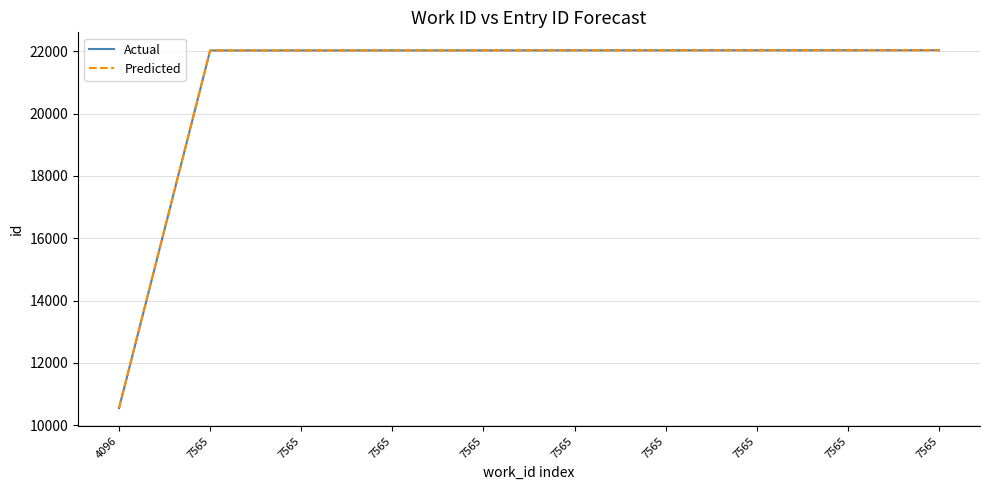

Reading left to right, extract all data points from this chart.

Actual: 4096=10546	7565=22030	7565=22031	7565=22032	7565=22033	7565=22034	7565=22035	7565=22036	7565=22037	7565=22038
Predicted: 4096=10546	7565=22030	7565=22031	7565=22032	7565=22033	7565=22034	7565=22035	7565=22036	7565=22037	7565=22038